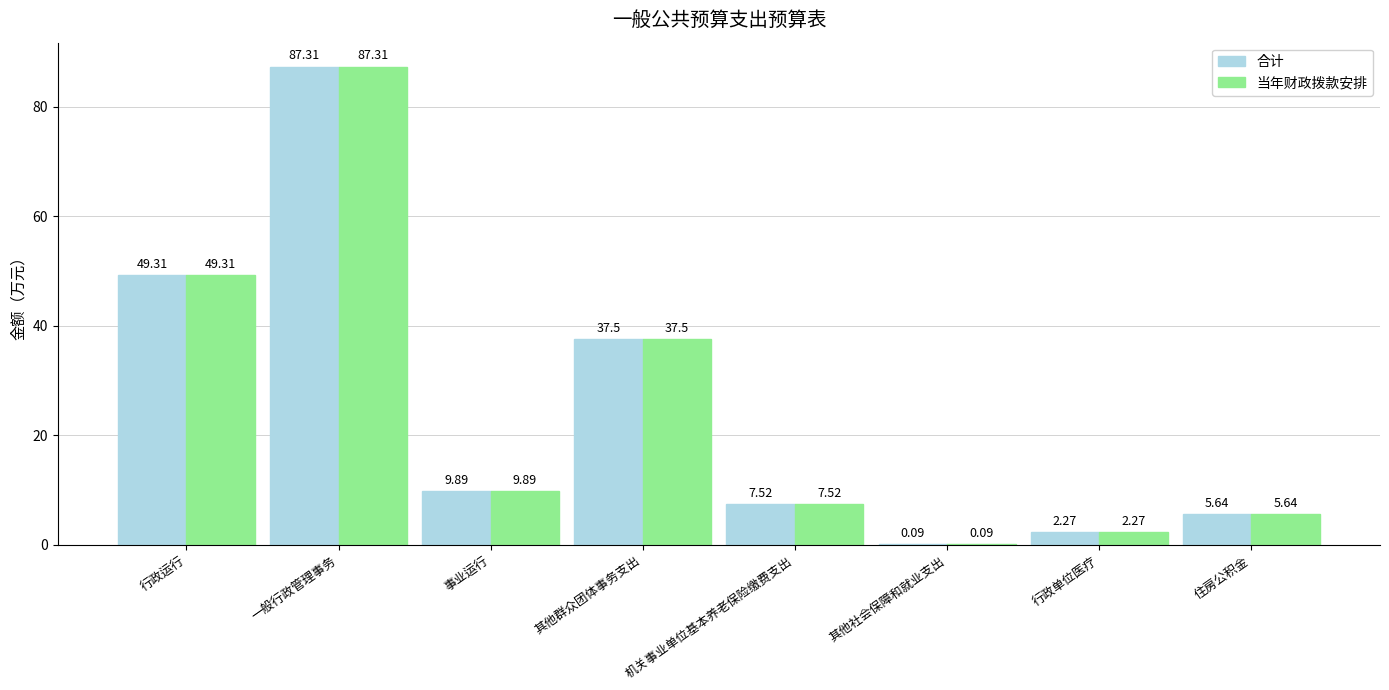

Is the value of 合计 at 行政运行 greater than the value of 当年财政拨款安排 at 行政单位医疗?

Yes